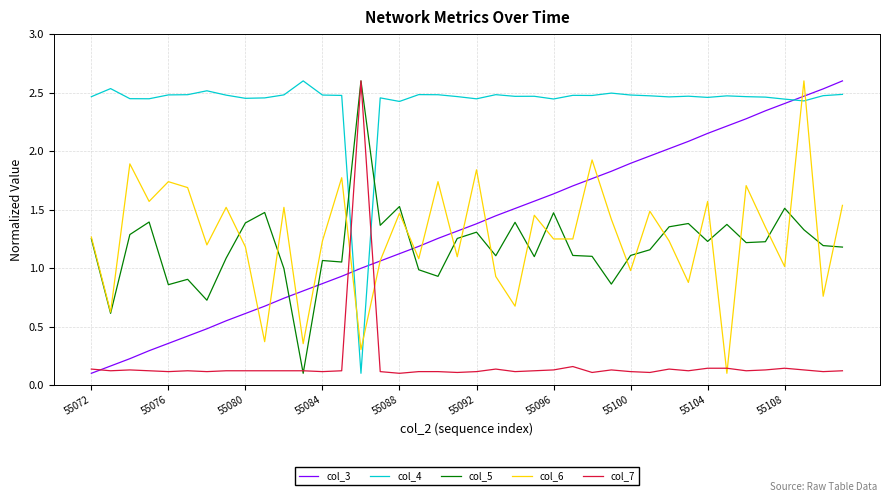

How many intersections are there between col_5 and col_4?

2